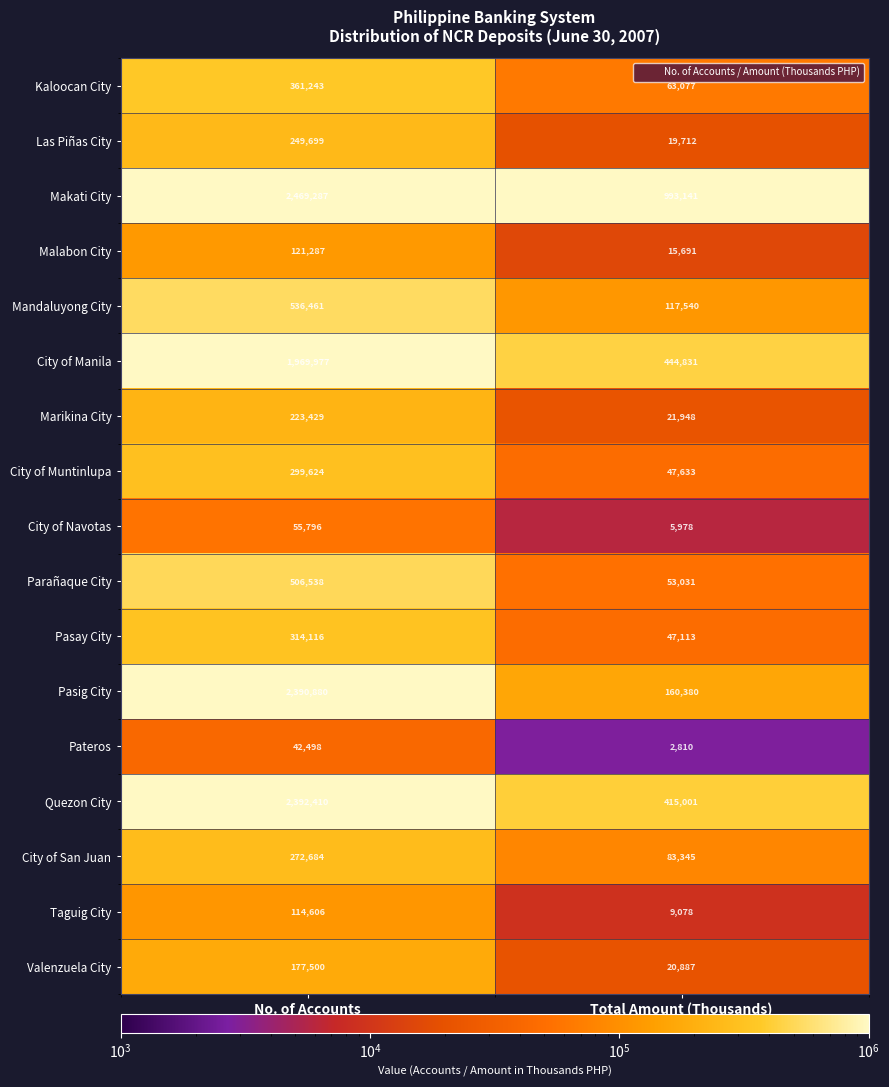

Rank the series at Total Amount (Thousands) from highest to lowest value.

Makati City, City of Manila, Quezon City, Pasig City, Mandaluyong City, City of San Juan, Kaloocan City, Parañaque City, City of Muntinlupa, Pasay City, Marikina City, Valenzuela City, Las Piñas City, Malabon City, Taguig City, City of Navotas, Pateros